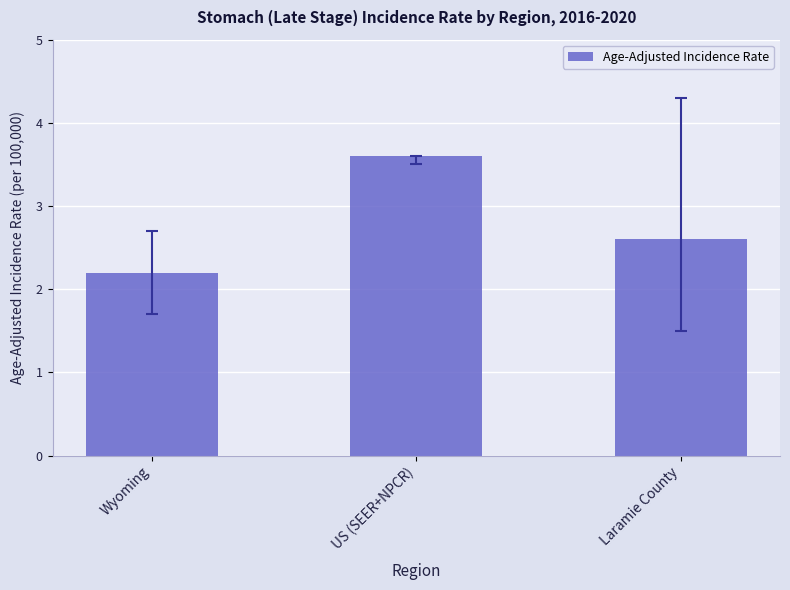

Reading left to right, extract all data points from this chart.

2.2	3.6	2.6